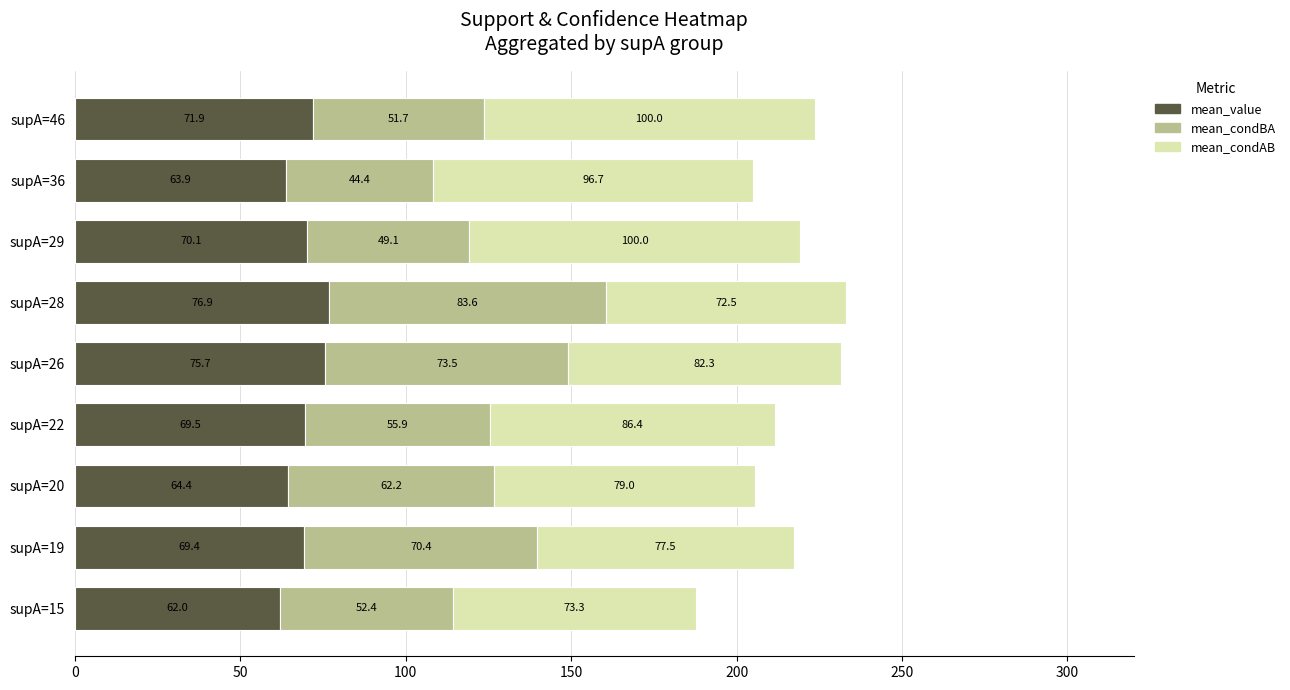

What is the sum of the mean_value values at supA=28 and supA=22?

146.4